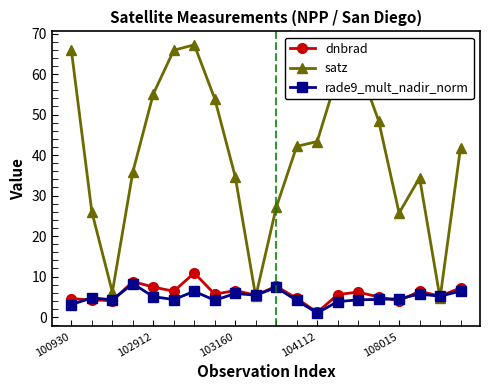

What is the value of the dnbrad point at the 5th from the left?

7.4